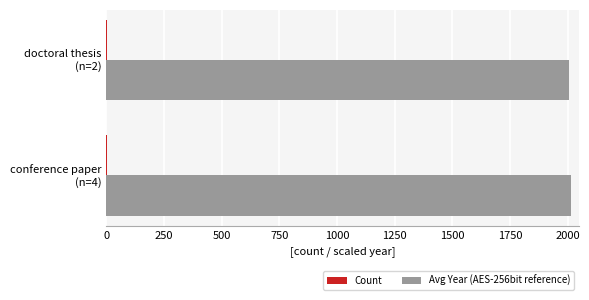

What is the greatest value displayed?

2013.8